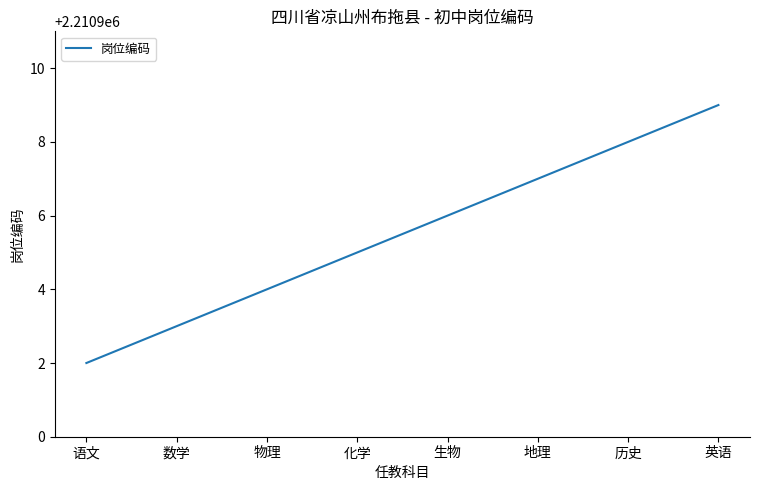

Reading left to right, what are all the values shown in this chart?

2210902	2210903	2210904	2210905	2210906	2210907	2210908	2210909